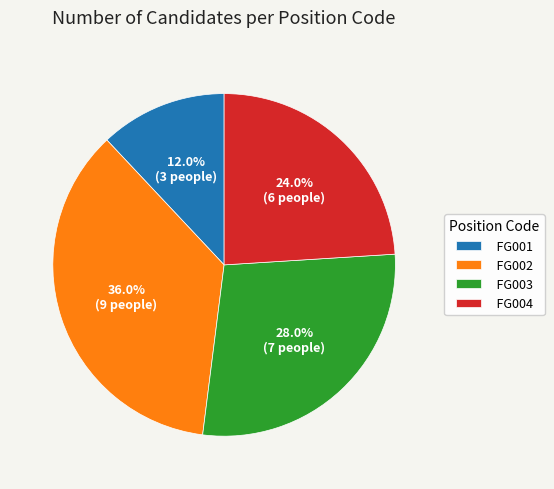

True or false: FG004 accounts for 12% of the total.

False